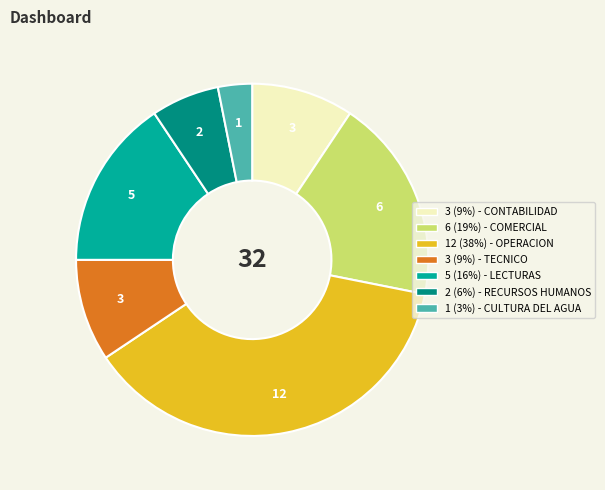

Does any single category account for the majority?

No